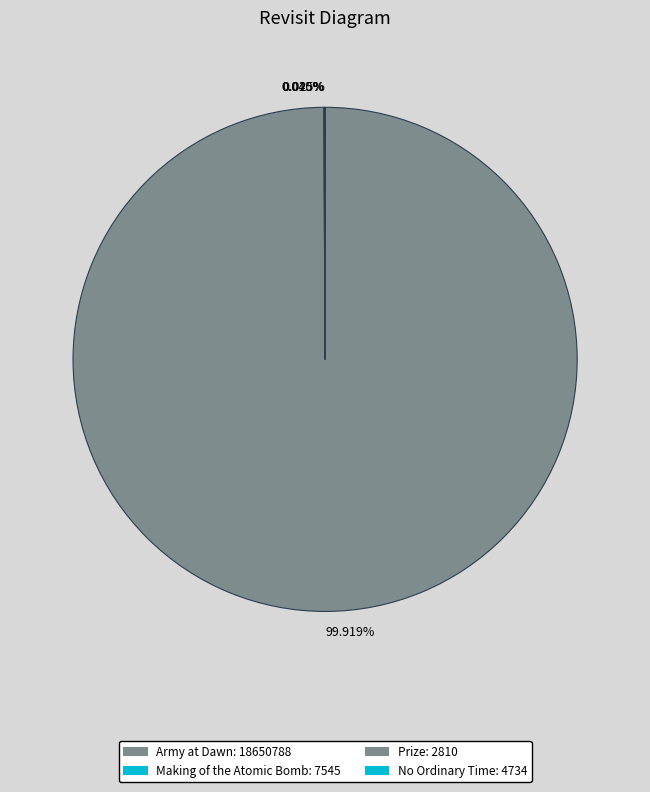

Which slice represents more than half of the pie?

99.919%